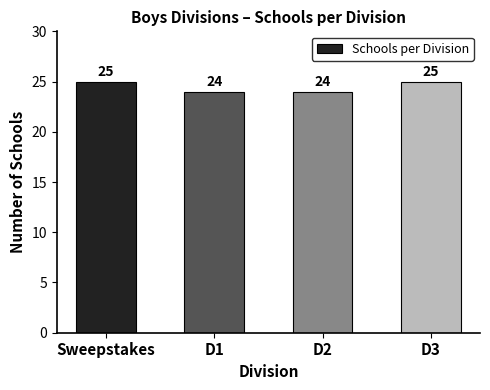

What is the ratio of the value at D3 to the value at D2?

1.0